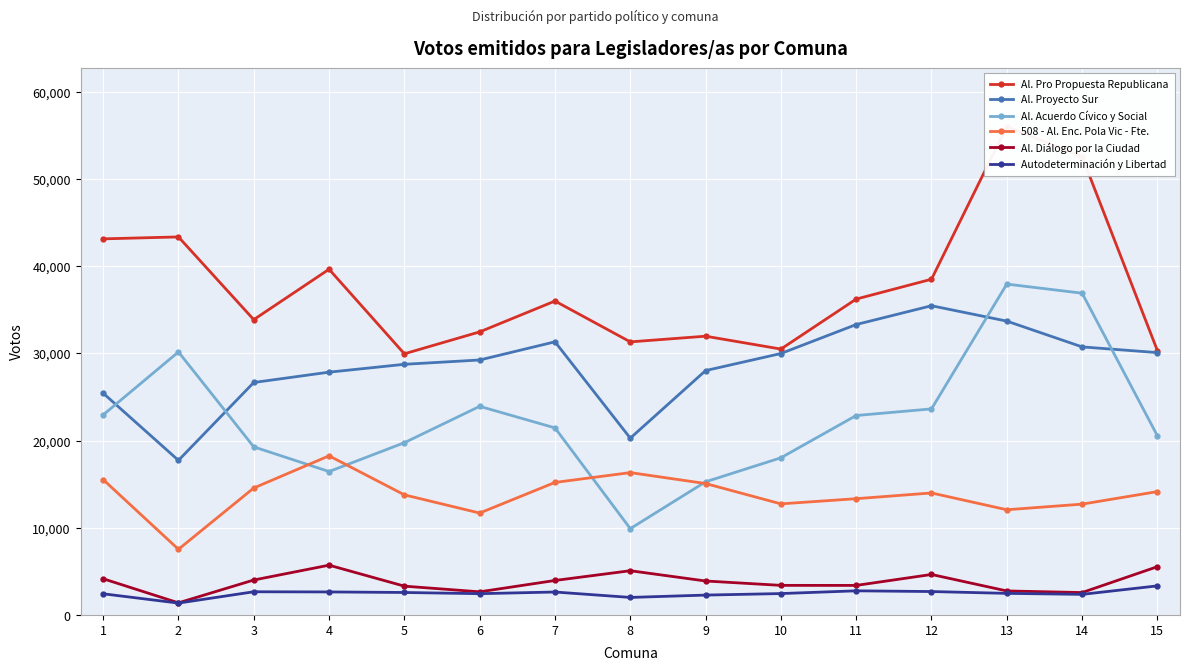

Reading left to right, extract all data points from this chart.

Al. Pro Propuesta Republicana: 43148	43371	33880	39661	29962	32475	36014	31329	31981	30503	36240	38516	56039	52583	30324
Al. Proyecto Sur: 25446	17735	26669	27854	28756	29250	31337	20281	28036	29993	33318	35476	33712	30754	30097
Al. Acuerdo Cívico y Social: 22954	30175	19284	16452	19761	23934	21461	9903	15276	18029	22881	23640	37958	36914	20552
508 - Al. Enc. Pola Vic - Fte.: 15530	7531	14563	18256	13778	11690	15203	16330	15076	12744	13338	13996	12069	12713	14151
Al. Diálogo por la Ciudad: 4153	1388	4007	5710	3304	2652	3955	5074	3895	3394	3388	4644	2753	2569	5538
Autodeterminación y Libertad: 2427	1360	2659	2640	2577	2440	2631	2010	2278	2453	2768	2685	2476	2362	3335